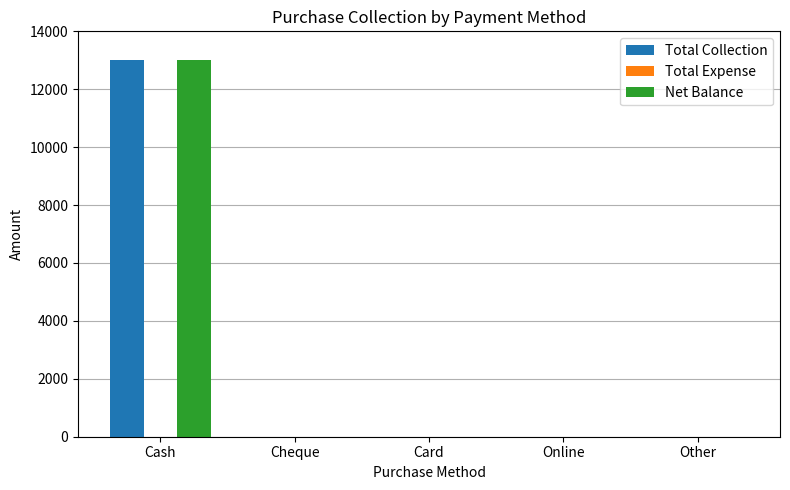

Reading left to right, transcribe all the data shown in this chart.

Total Collection: Cash=12998	Cheque=0	Card=0	Online=0	Other=0
Net Balance: Cash=12998	Cheque=0	Card=0	Online=0	Other=0